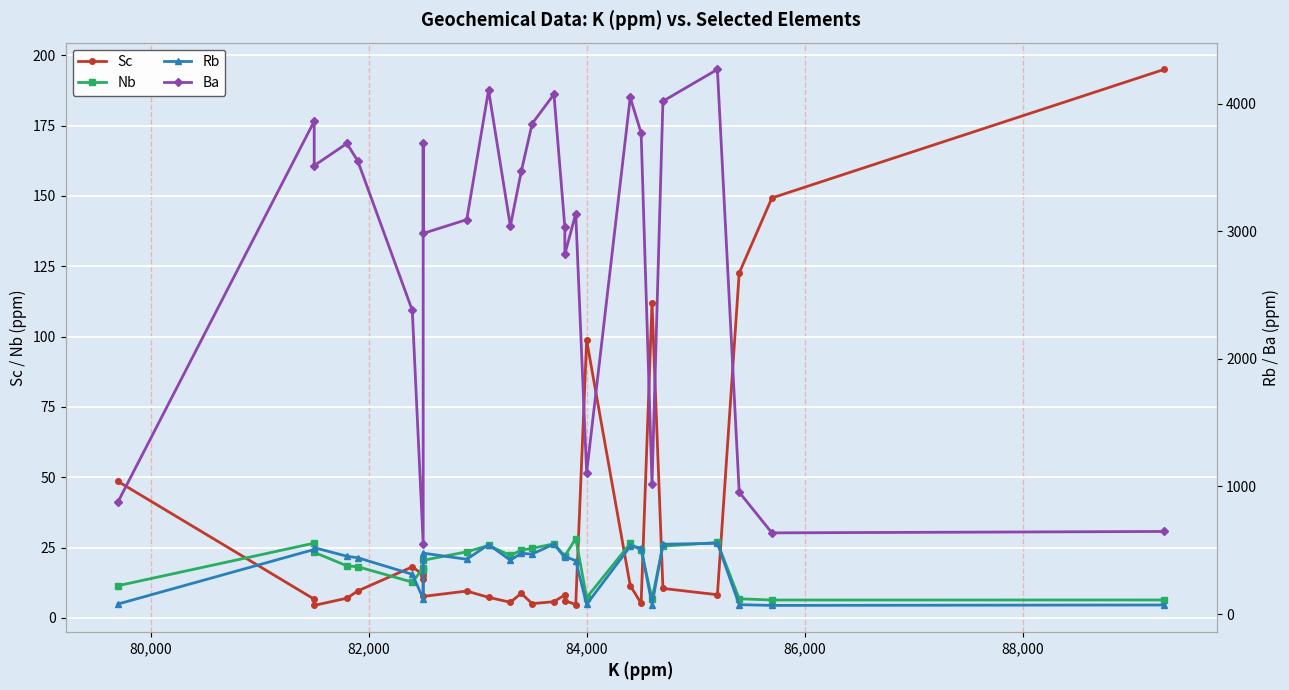

True or false: Nb and Rb intersect in this chart.

False